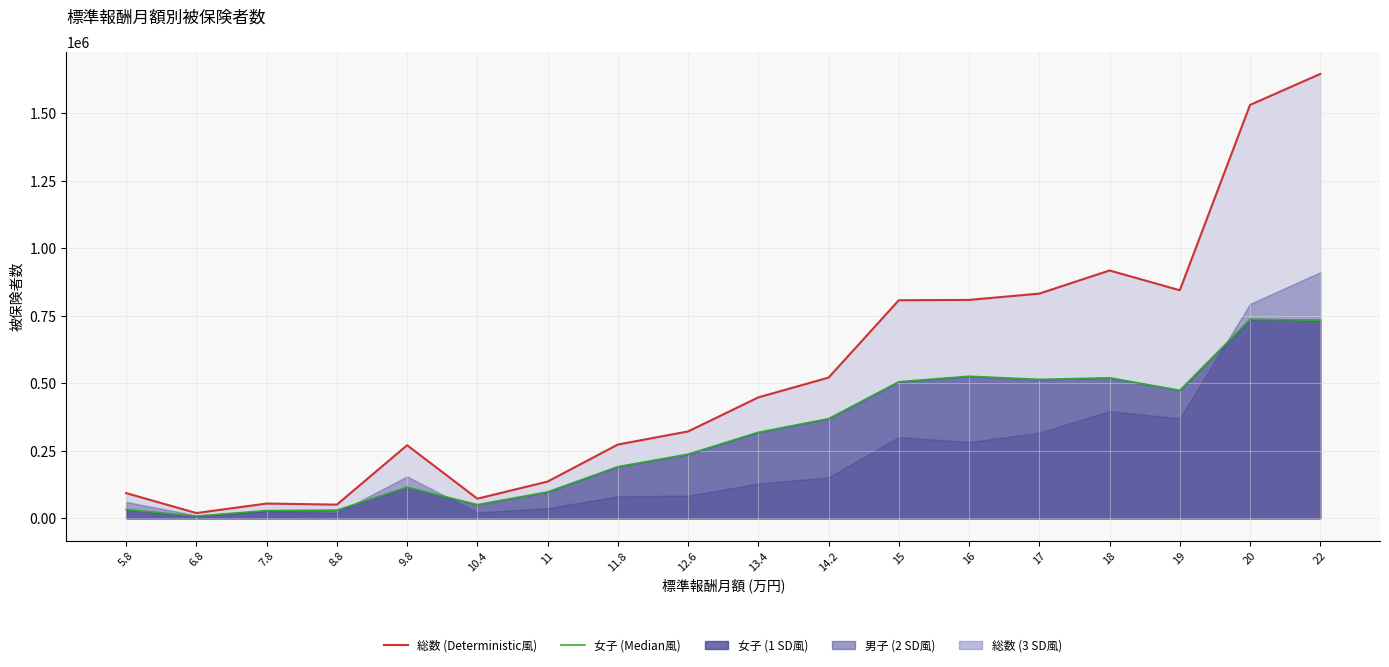

At which label is 総数 (線) closest to 832751?

17